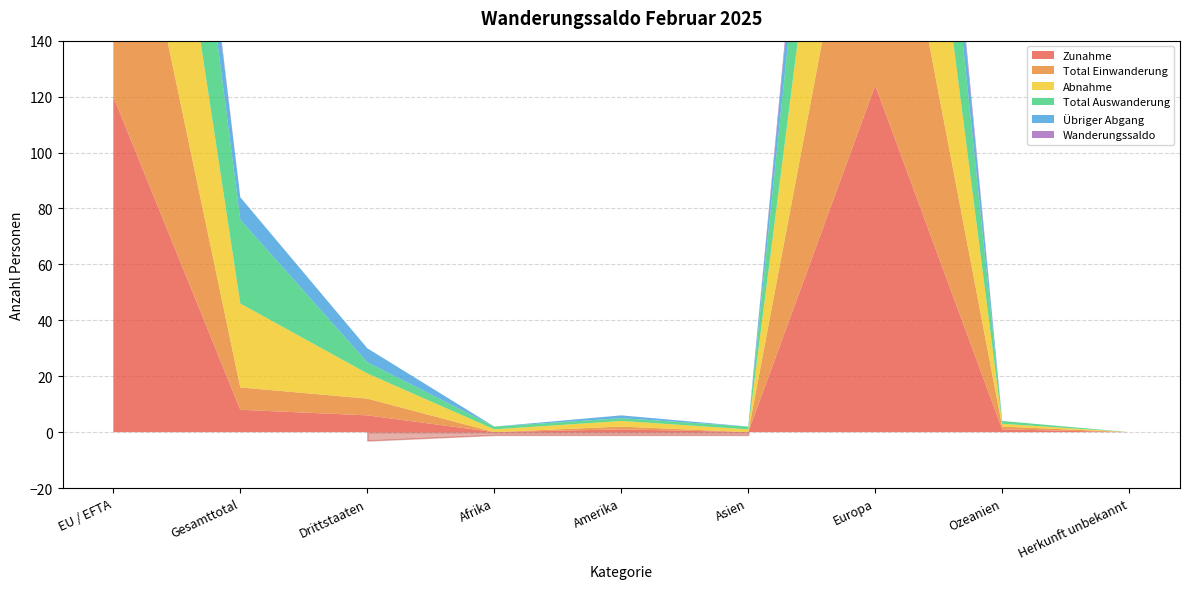

What is the smallest value displayed?

-3